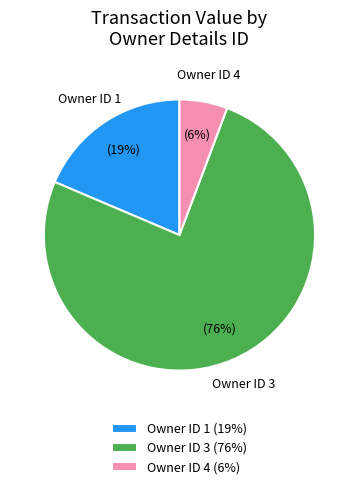

Is it true that Owner ID 1 is 19% of the pie?

True